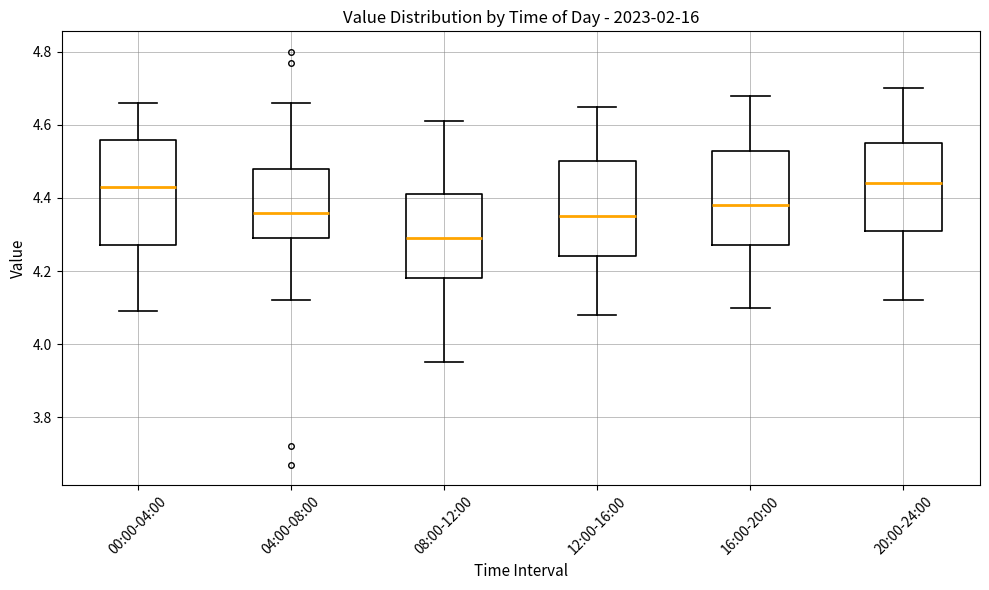

Comparing the boxes themselves (not the whiskers), which one is the tallest?

00:00-04:00